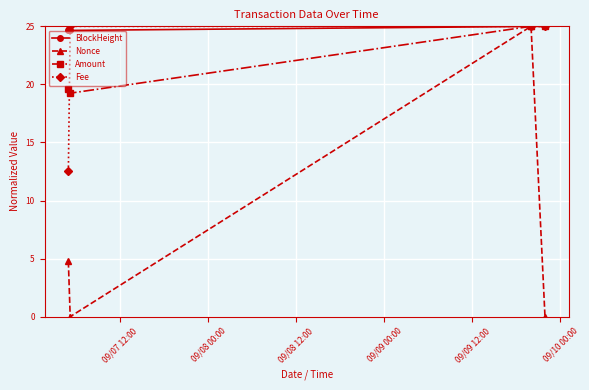

What is the value of the Nonce point at the 3rd from the left?

25.0